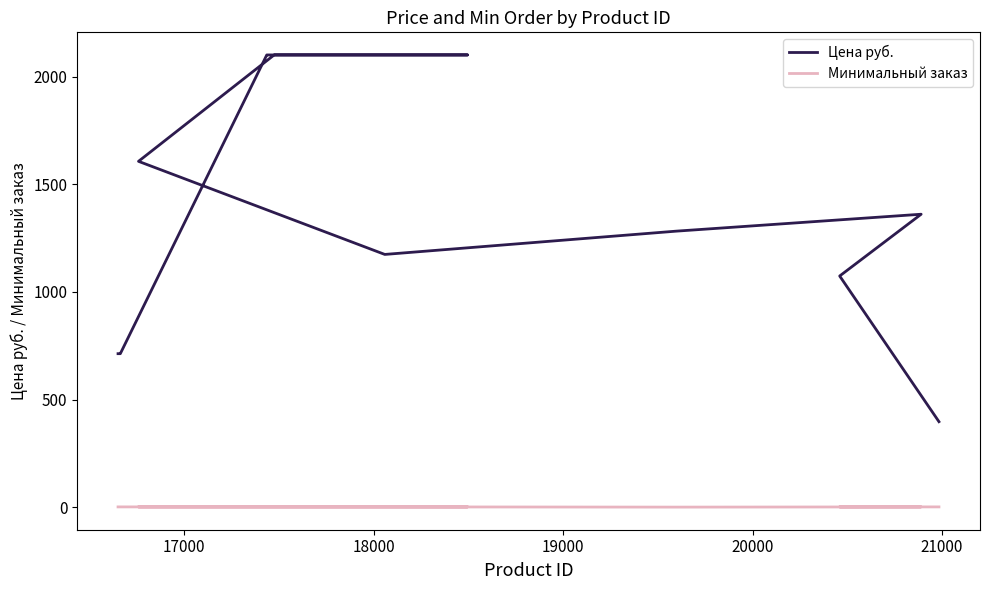

True or false: Цена руб. has a value of 3029.6 at 22000.

False